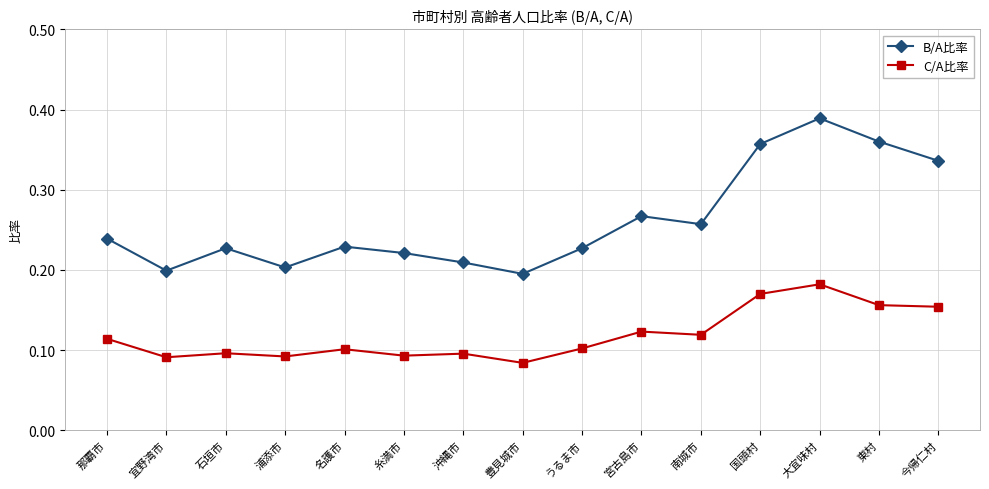

What are all the series names shown in the legend?

B/A比率, C/A比率